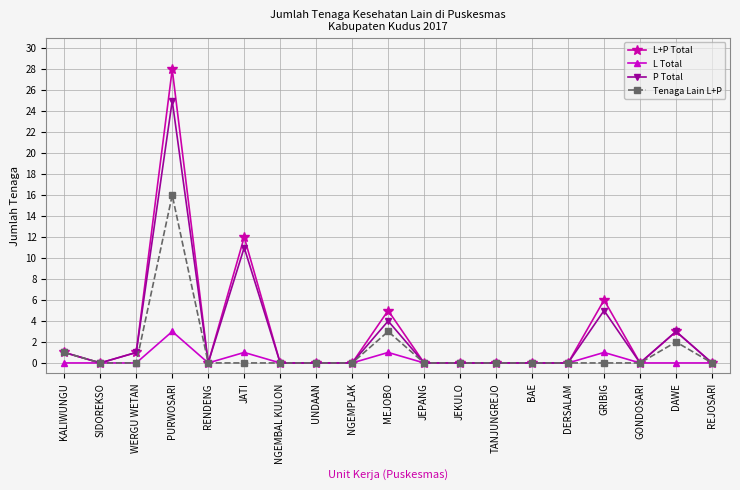

At which category is the sum across all series the highest?

PURWOSARI